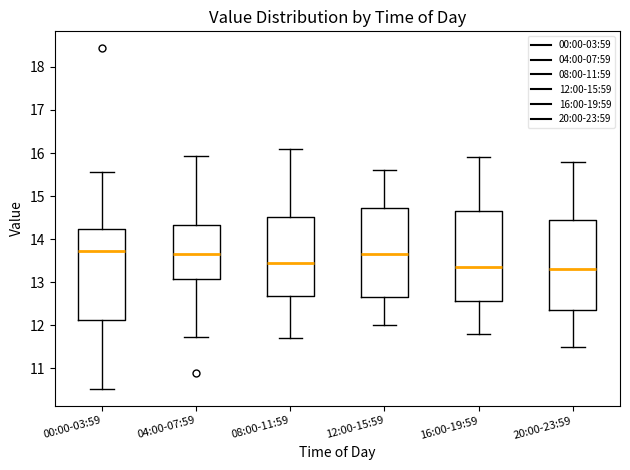

Reading left to right, transcribe this box plot: for each box, give where its median line is, the range the box spans, and where its two whiskers end, as read against the y-axis. The values are not printed on the chart, so give them approximately, as read against the axis.

00:00-03:59: median 13.7, box 12.1 to 14.2, whiskers 10.5 to 15.6
04:00-07:59: median 13.7, box 13.1 to 14.3, whiskers 11.7 to 15.9
08:00-11:59: median 13.5, box 12.7 to 14.5, whiskers 11.7 to 16.1
12:00-15:59: median 13.7, box 12.7 to 14.7, whiskers 12.0 to 15.6
16:00-19:59: median 13.4, box 12.6 to 14.7, whiskers 11.8 to 15.9
20:00-23:59: median 13.3, box 12.4 to 14.5, whiskers 11.5 to 15.8